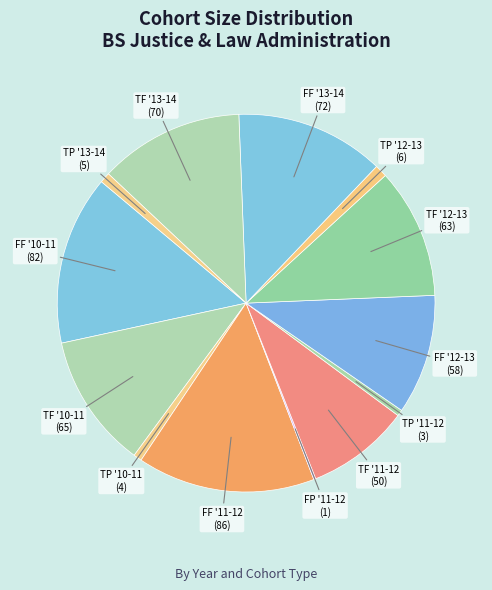

How many segments does this pie chart have?

13